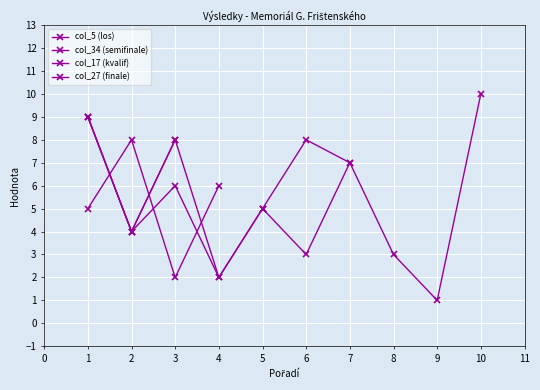

The value of col_5 (los) at 10 is 6.4. True or false?

False